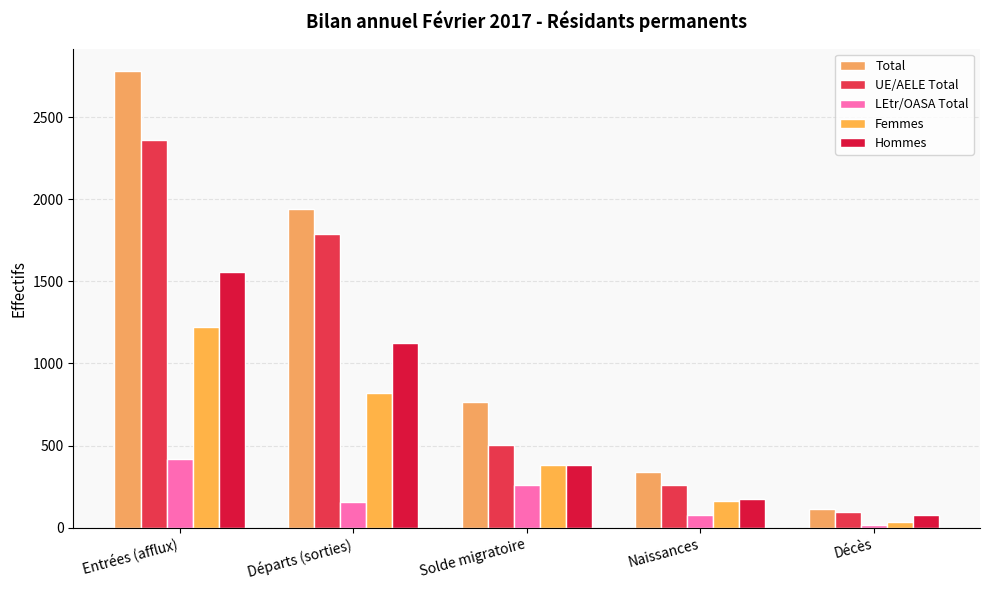

List the labels in order of LEtr/OASA Total value, largest first.

Entrées (afflux), Solde migratoire, Départs (sorties), Naissances, Décès